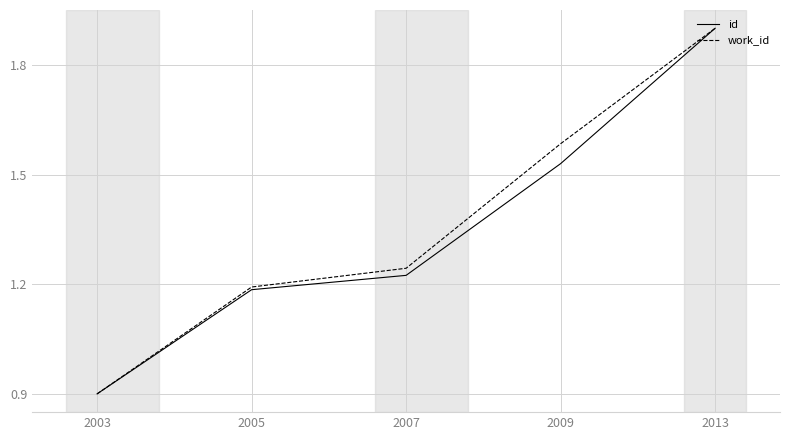

How many lines are shown in the chart?

2